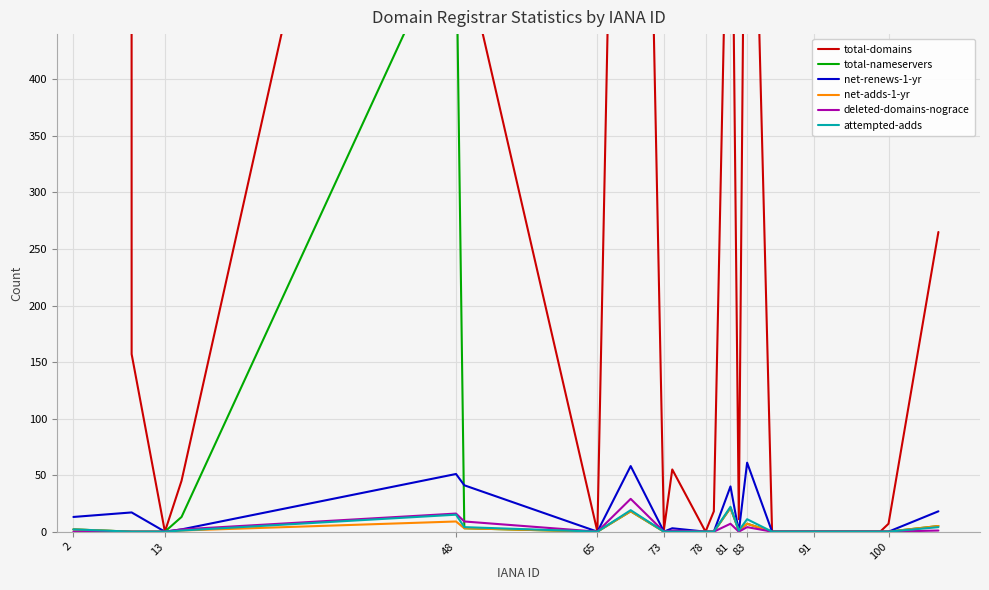

Reading left to right, what are all the values shown in this chart?

total-domains: 574207	157	0	45	1130	511	0	1448	2	55	0	18	724	11	864	0	0	0	7	265
total-nameservers: 2	0	0	13	540	3	0	18	0	0	0	0	21	1	7	0	0	0	0	5
net-renews-1-yr: 13	17	0	2	51	41	0	58	0	3	0	0	40	0	61	0	0	0	0	18
net-adds-1-yr: 2	0	0	1	9	3	0	18	0	0	0	0	21	1	7	0	0	0	0	5
deleted-domains-nograce: 0	0	0	2	16	9	0	29	0	1	0	0	7	0	4	0	0	0	0	1
attempted-adds: 2	0	0	1	15	4	0	19	0	0	0	0	22	1	11	0	0	0	0	4